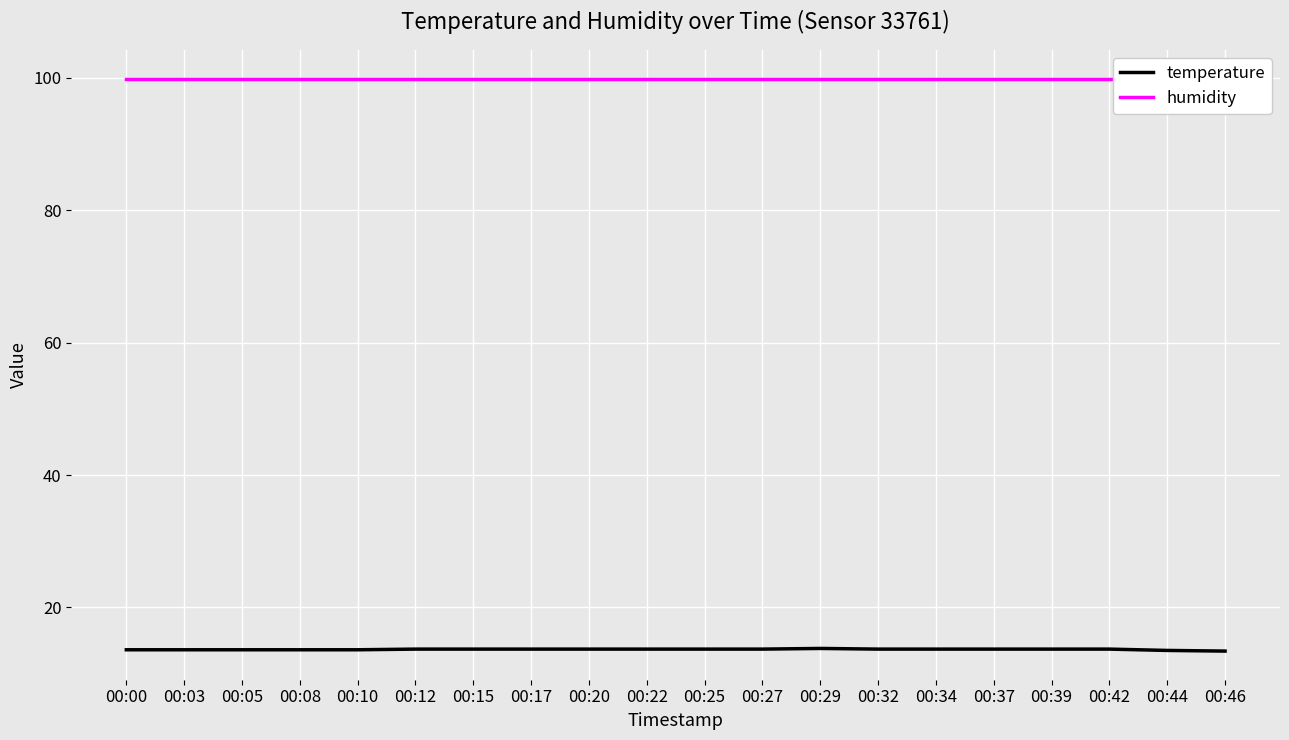

Is this an area chart (filled region under the line)?

No